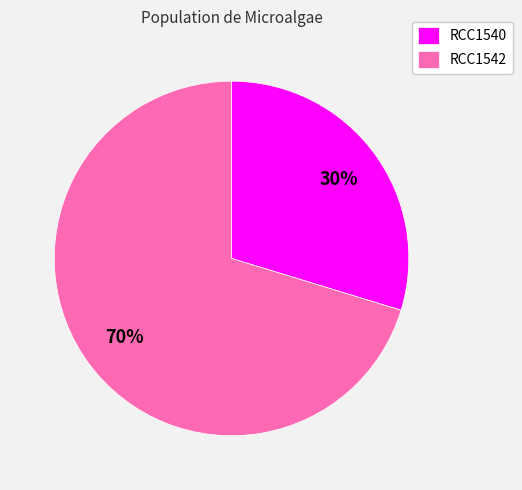

To the nearest percent, what percentage of the pie is RCC1542?

70%